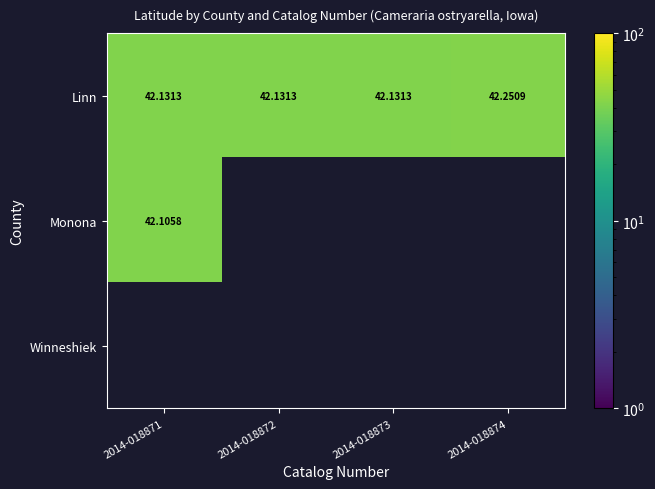

What is the approximate value of Linn at 2014-018871?

42.1